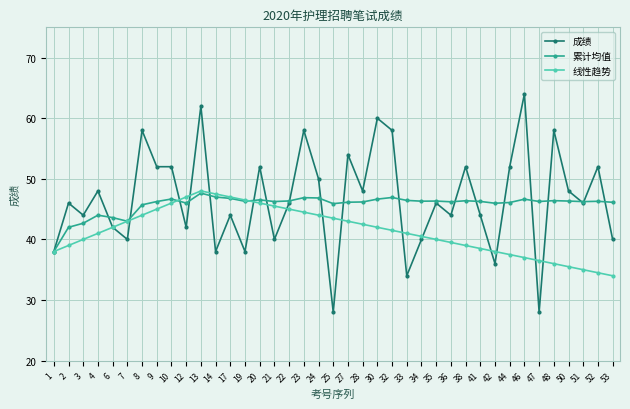

Rank the series by their average value, from highest to lowest.

成绩, 累计均值, 线性趋势